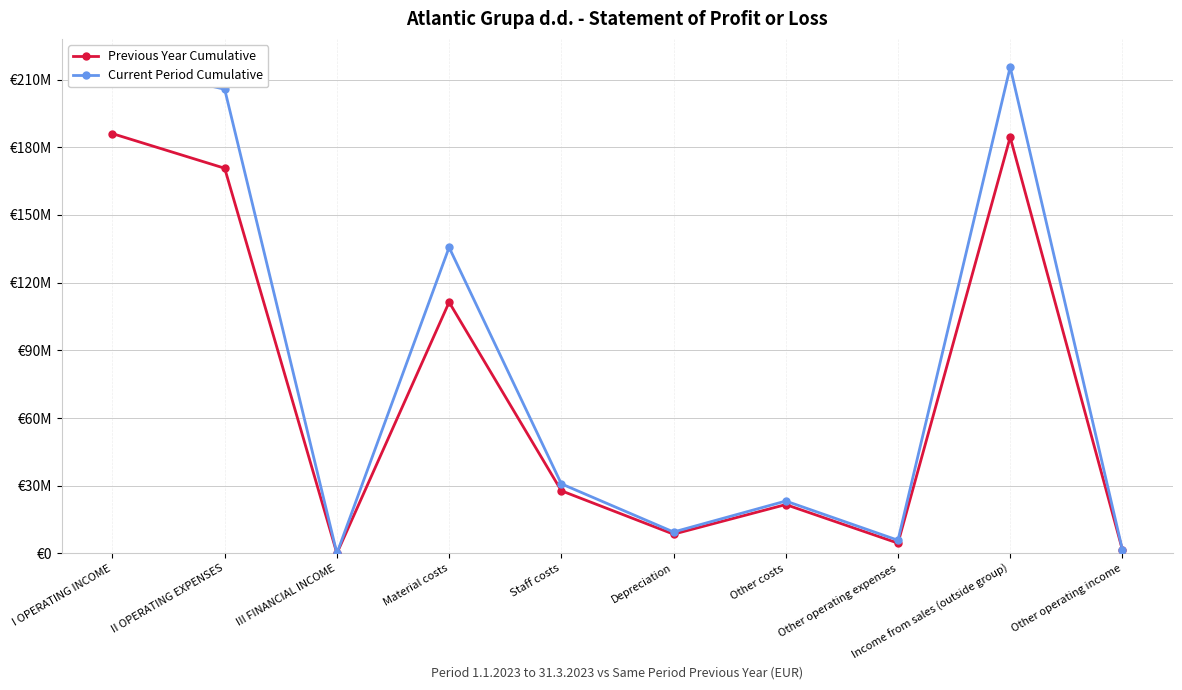

Where does the Current Period Cumulative series first go above 30821706?

I OPERATING INCOME